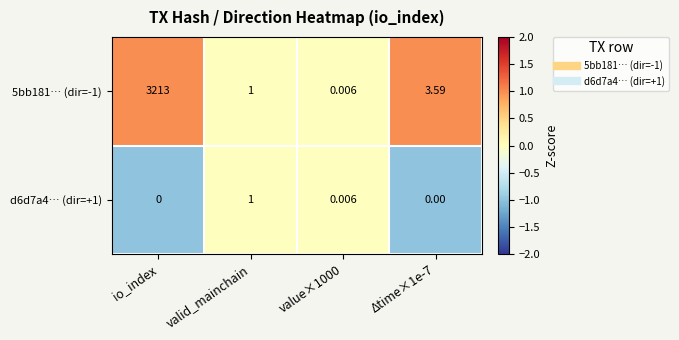

Which category has the highest value in the 5bb181… (dir=-1) series?

io_index